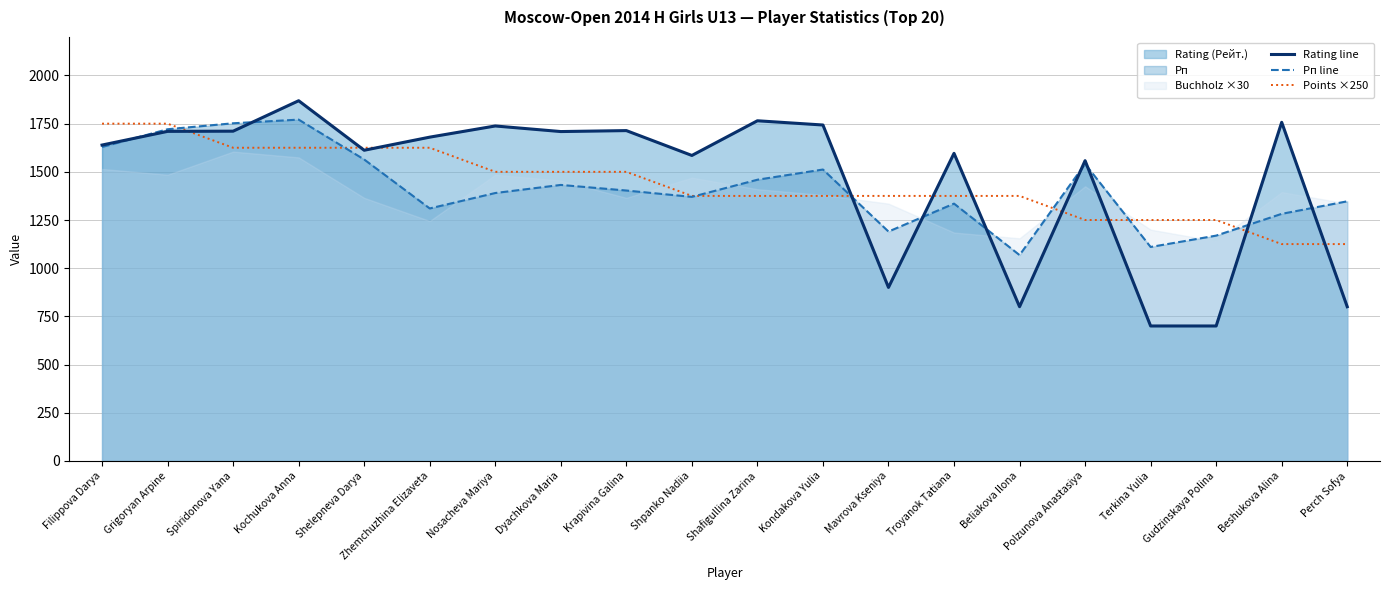

What is the highest value of the Points ×250 series?

1750